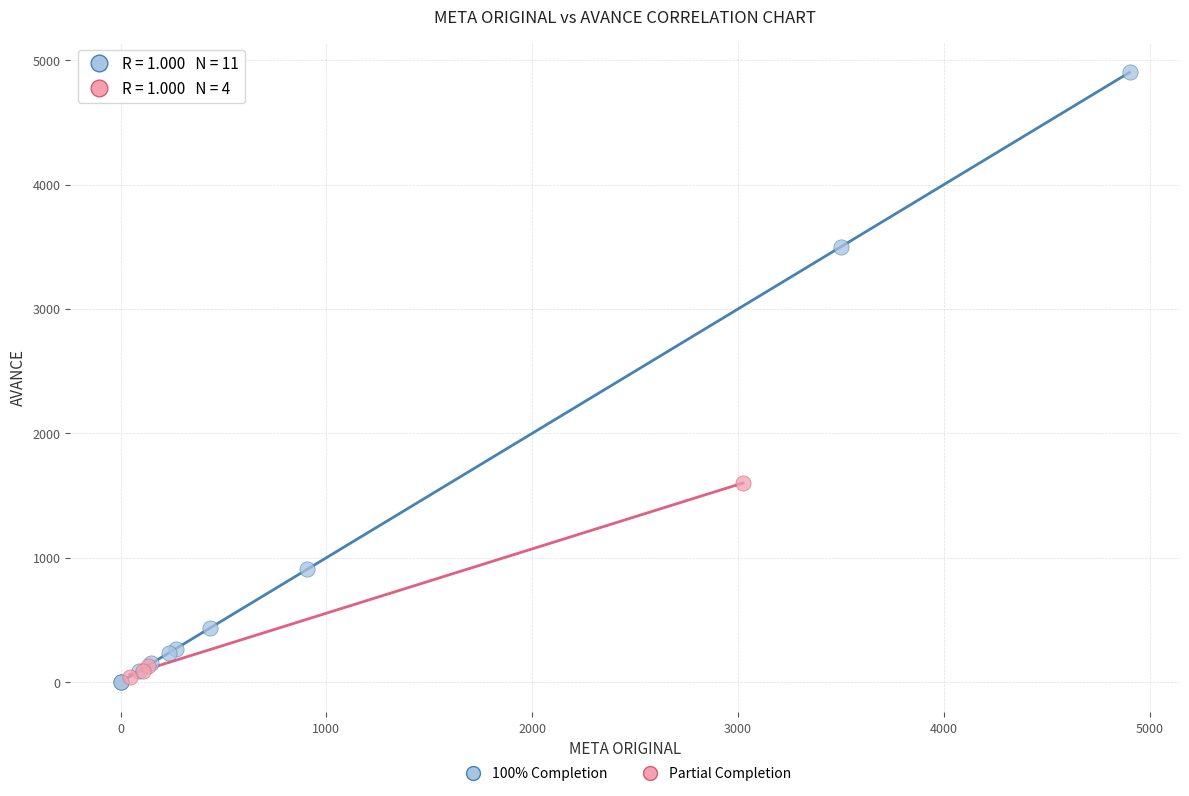

Which series contains the lowest Y value?

100% Completion